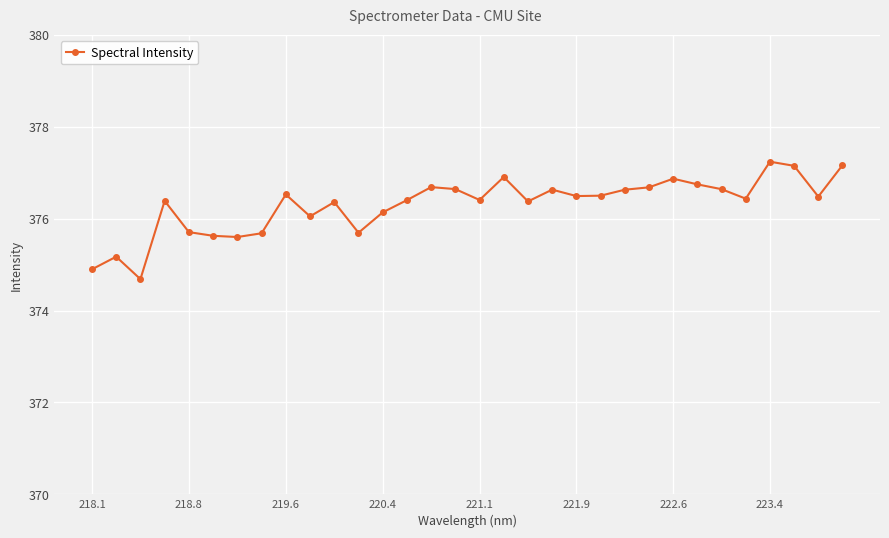

What is the value of the 28th point from the left?

376.4